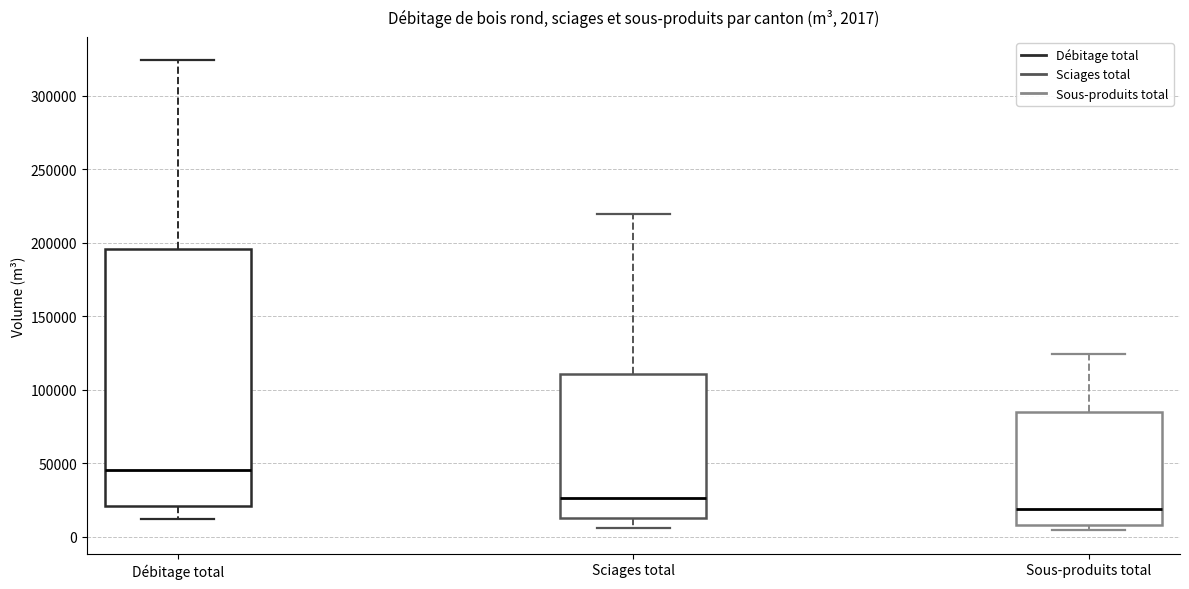

Which box is the tallest, from its lower edge to its upper edge?

Débitage total